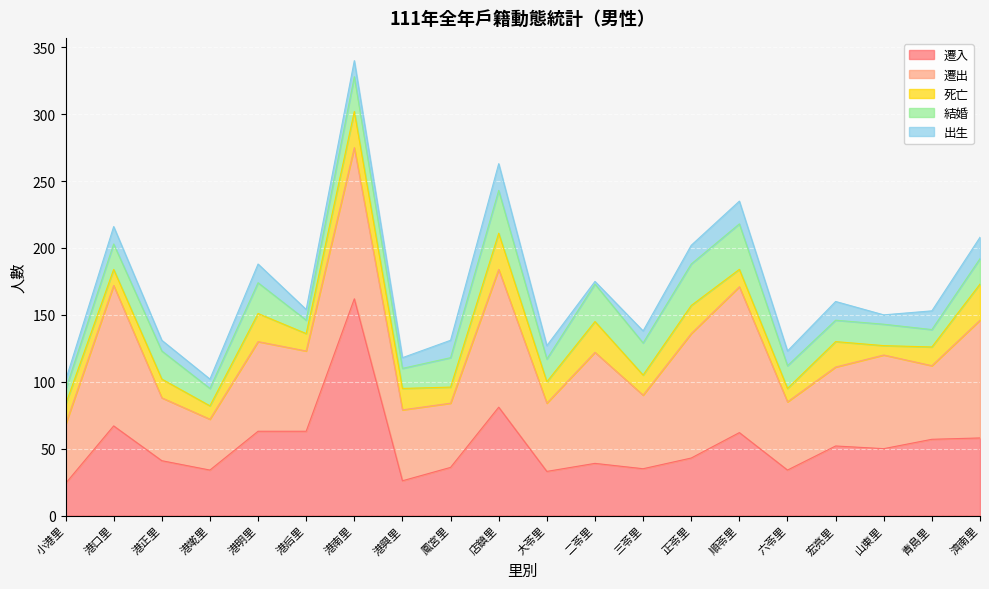

Which category has the highest value in the 遷出 series?

港南里